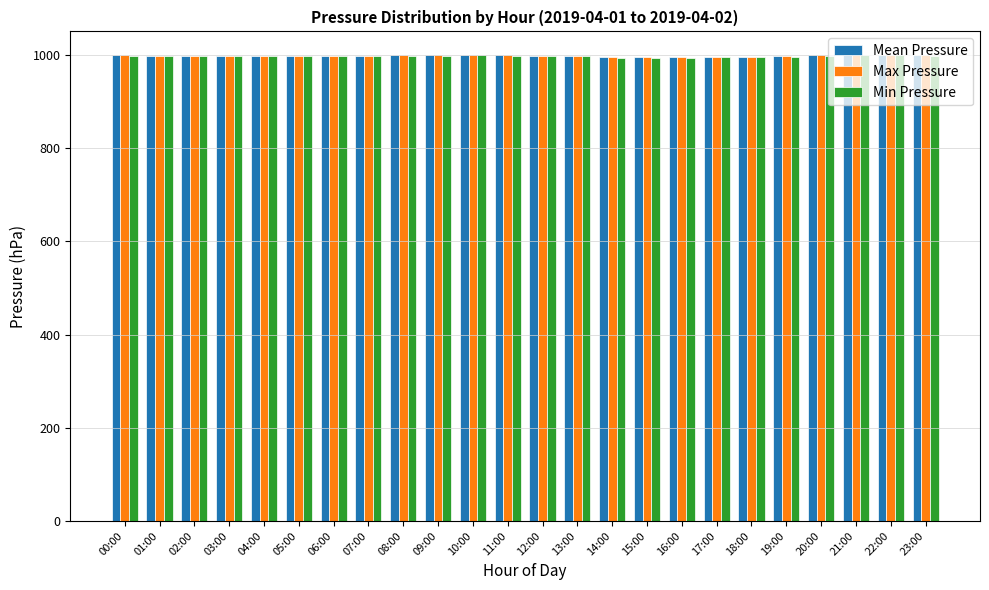

What is the difference between the highest and lowest values at 23:00?

1.6